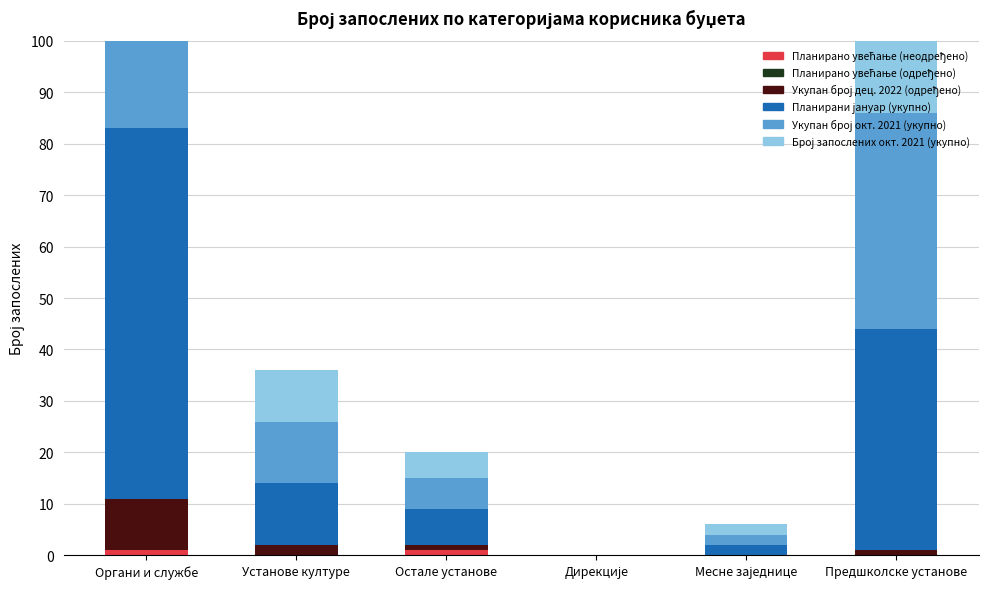

What is the label of the 4th bar from the right?

Остале установе